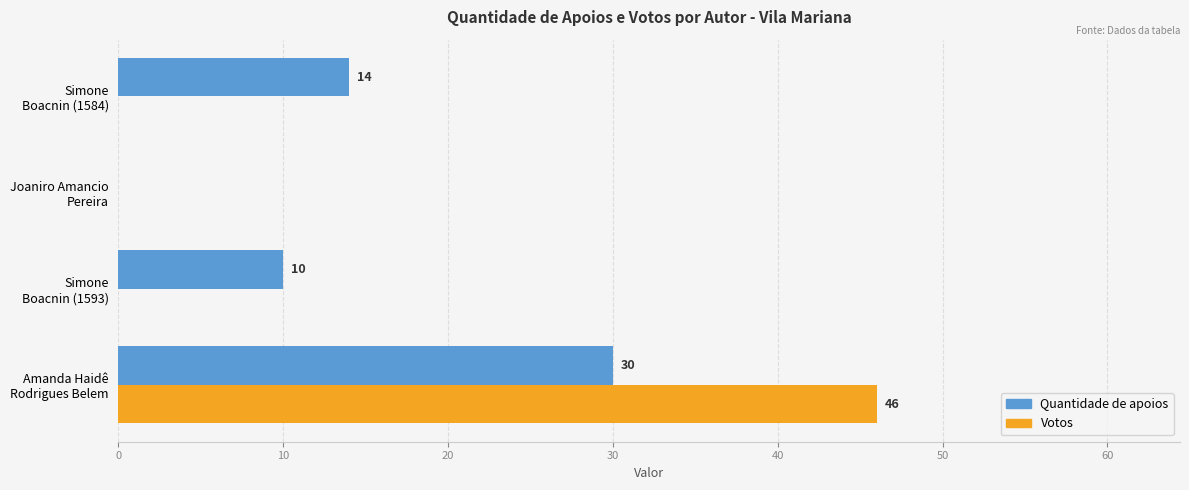

What is the sum of all Quantidade de apoios values?

54